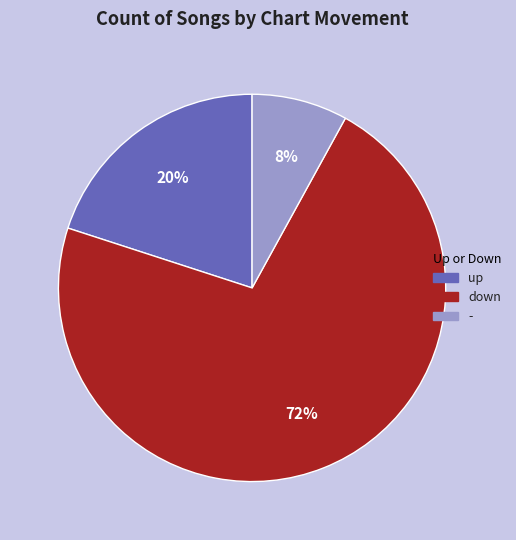

Is the sum of down and - greater than half?

Yes